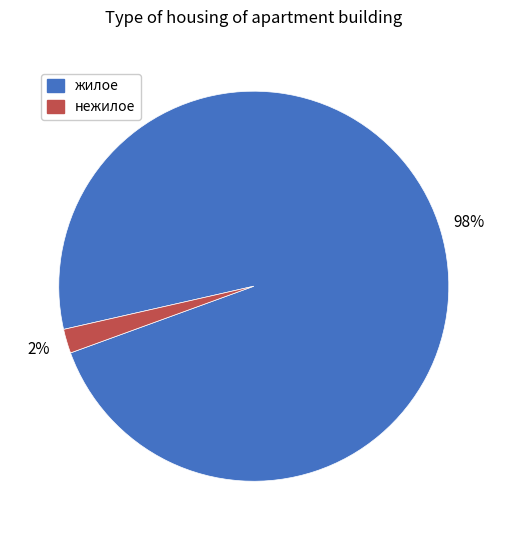

How many slices are in this pie chart?

2